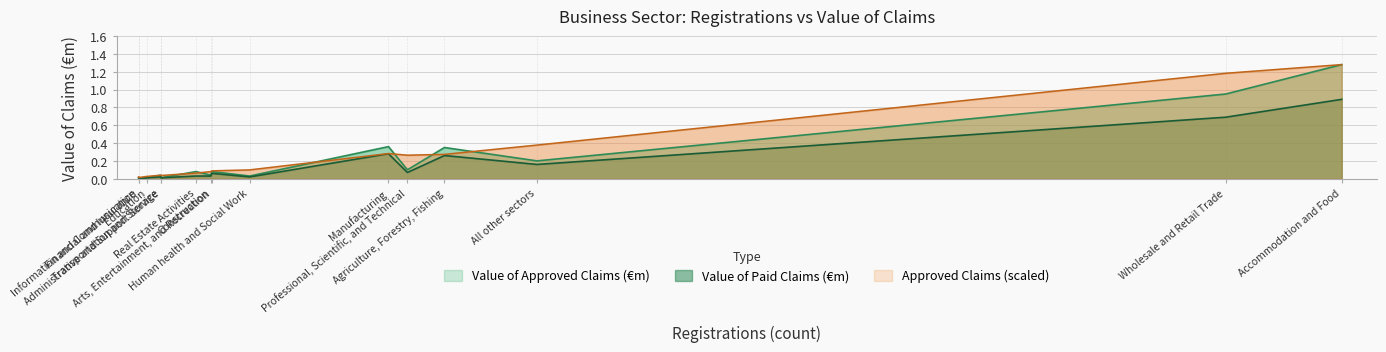

True or false: Value of Paid Claims (€m) has more than 2 interior local peaks.

True